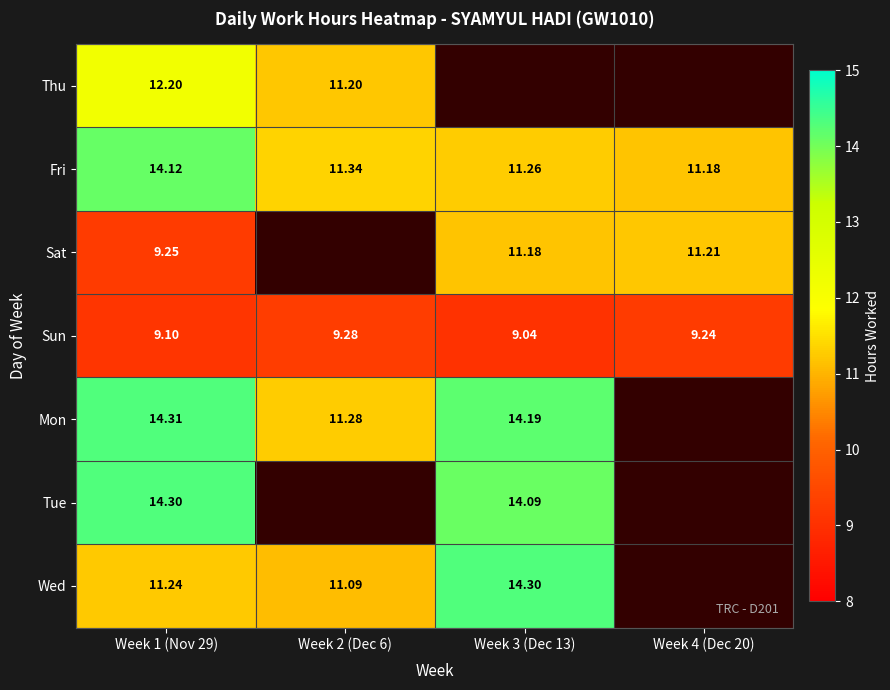

Is the value of Fri at Week 2 (Dec 6) greater than the value of Wed at Week 1 (Nov 29)?

Yes